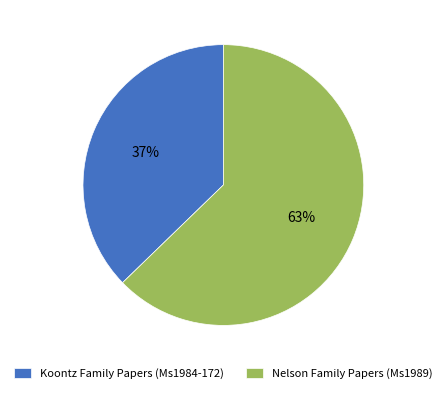

Approximately how many times larger is the value at Koontz Family Papers (Ms1984-172) compared to Nelson Family Papers (Ms1989)?

0.6